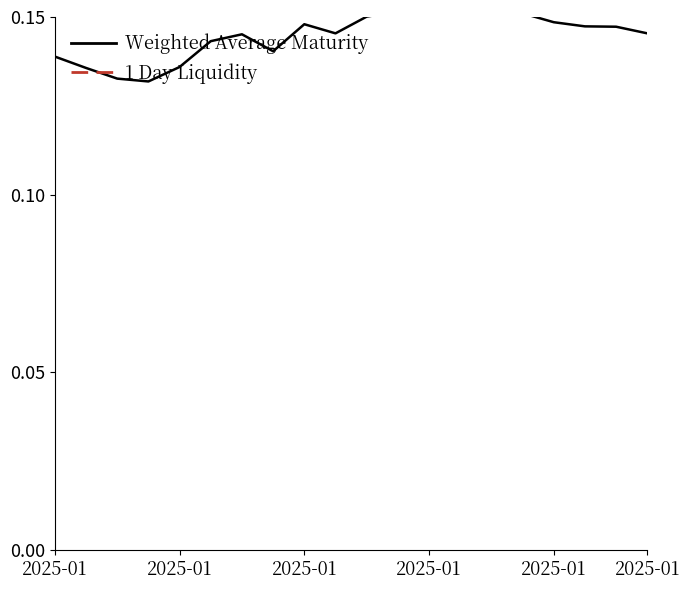

Reading right to left, list all the values displayed in this chart.

Weighted Average Maturity: 0.1	0.1	0.1	0.1	0.2	0.2	0.2	0.2	0.2	0.2	0.1	0.1	0.1	0.1	0.1	0.1	0.1	0.1	0.1	0.1
1 Day Liquidity: 0.2	0.2	0.3	0.3	0.3	0.3	0.3	0.3	0.3	0.3	0.3	0.3	0.4	0.3	0.3	0.3	0.3	0.3	0.3	0.2